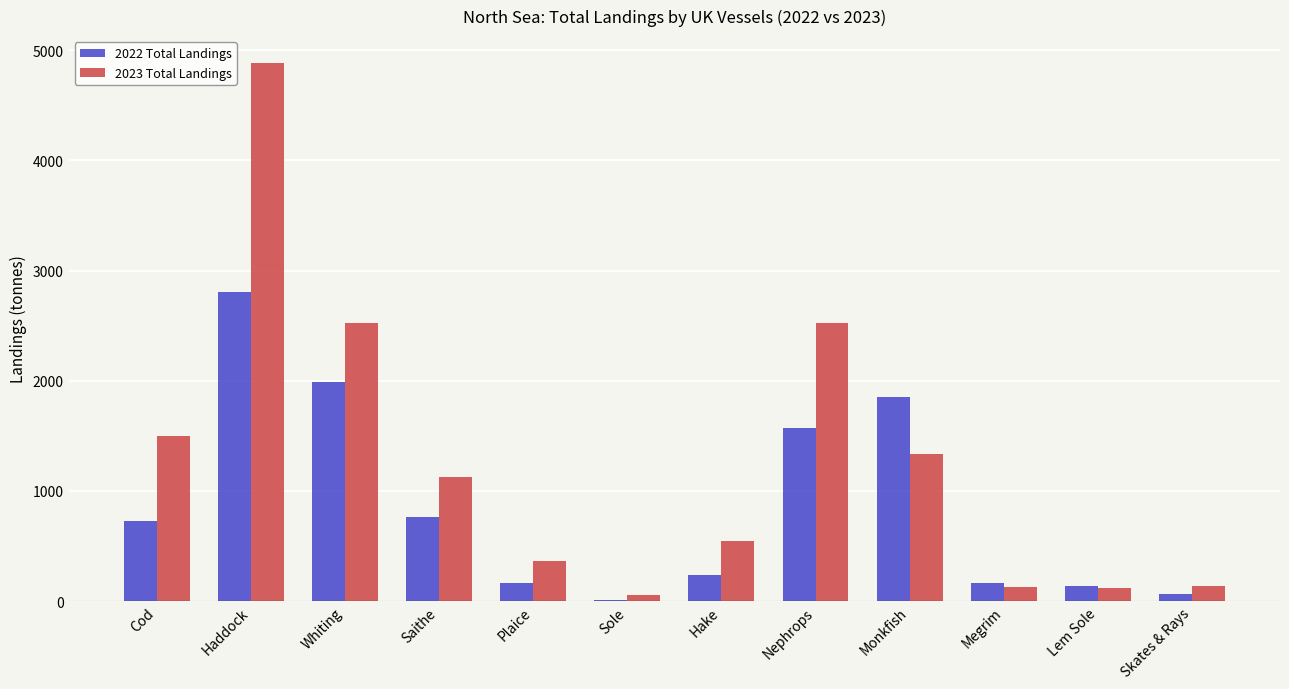

At which category is the sum across all series the highest?

Haddock